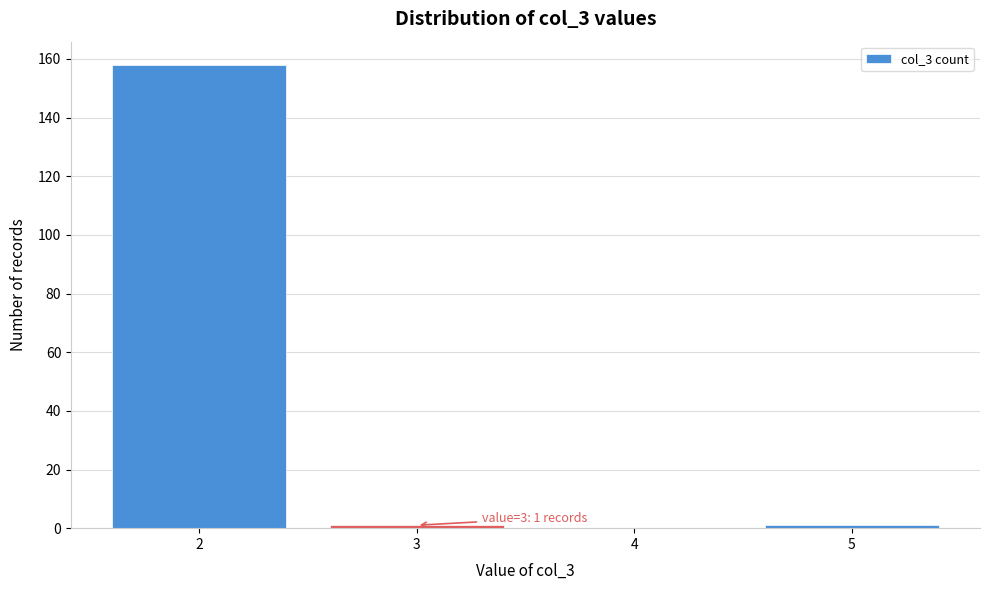

Which range on the x-axis has the tallest bar?

1.5 to 2.5